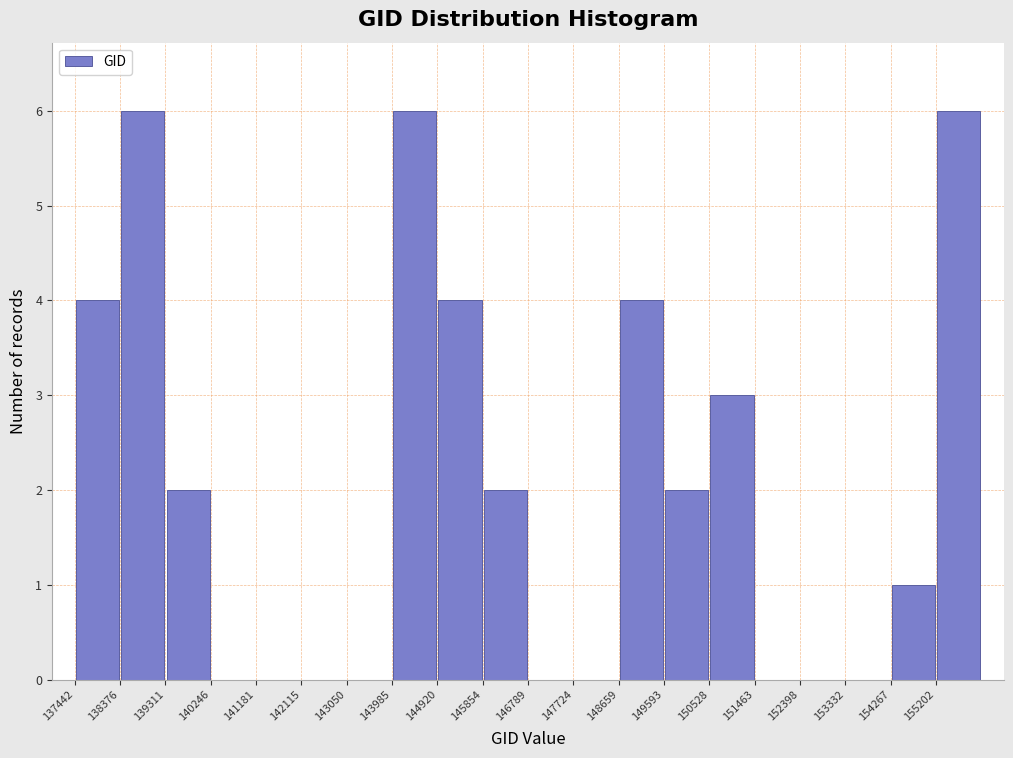

How tall is the bar that spans 144000 to 144900 on the x-axis? Neither the bar edges nor the heights are printed on the chart, so give them approximately, as read against the axes.

6